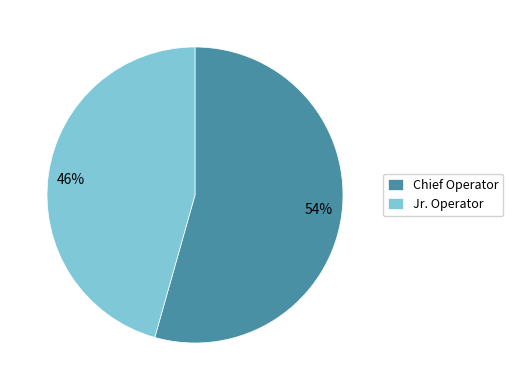

What is the largest slice in the pie chart?

Chief Operator